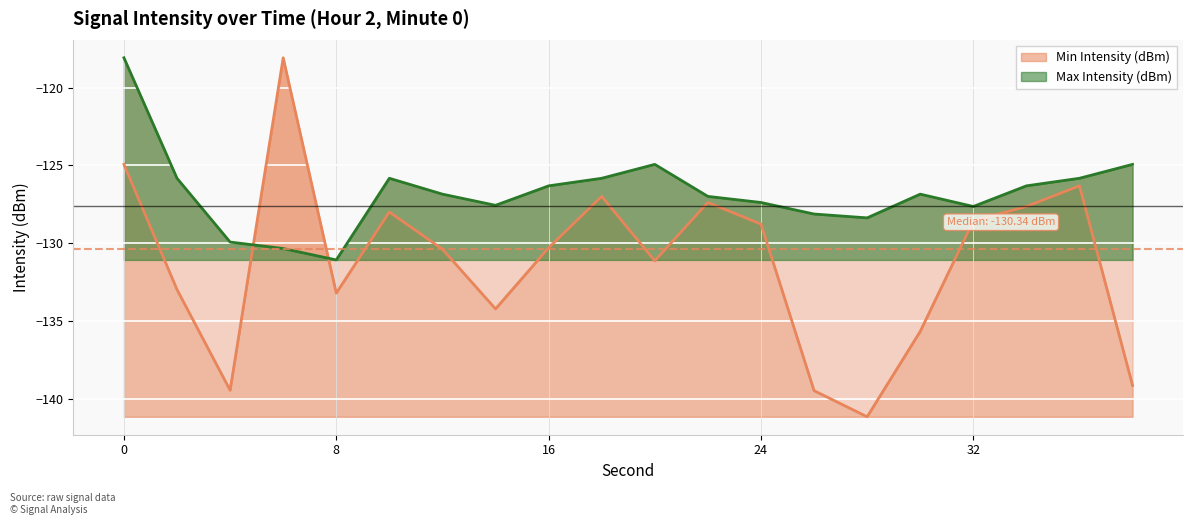

Reading left to right, transcribe all the data shown in this chart.

Min Intensity (dBm): 0=-124.9	2=-133.0	4=-139.5	6=-118.1	8=-133.2	10=-128.0	12=-130.4	14=-134.2	16=-130.3	18=-127.0	20=-131.1	22=-127.4	24=-128.8	26=-139.5	28=-141.2	30=-135.7	32=-128.6	34=-127.6	36=-126.3	38=-139.2
Max Intensity (dBm): 0=-118.1	2=-125.8	4=-129.9	6=-130.3	8=-131.1	10=-125.8	12=-126.8	14=-127.6	16=-126.3	18=-125.8	20=-124.9	22=-127.0	24=-127.4	26=-128.1	28=-128.4	30=-126.8	32=-127.6	34=-126.3	36=-125.8	38=-124.9